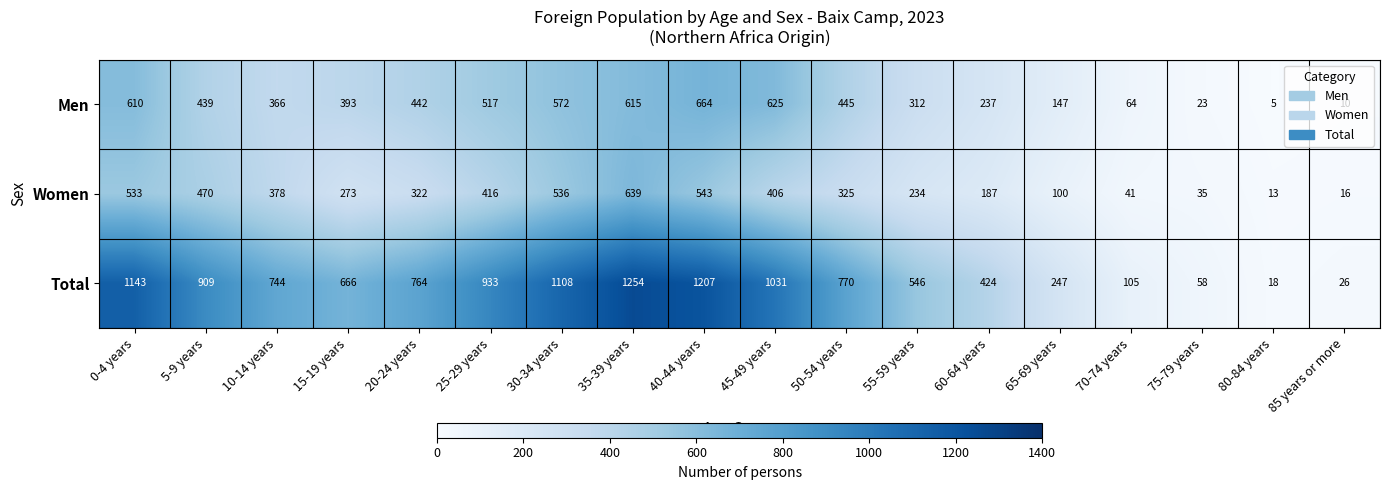

At which label is Total closest to 636?

15-19 years